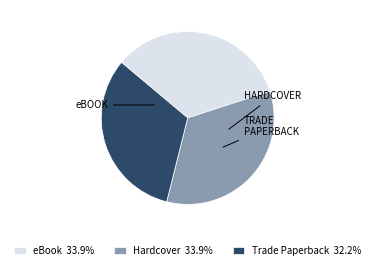

What is the ratio of the value at Hardcover 33.9% to the value at eBook 33.9%?

1.0